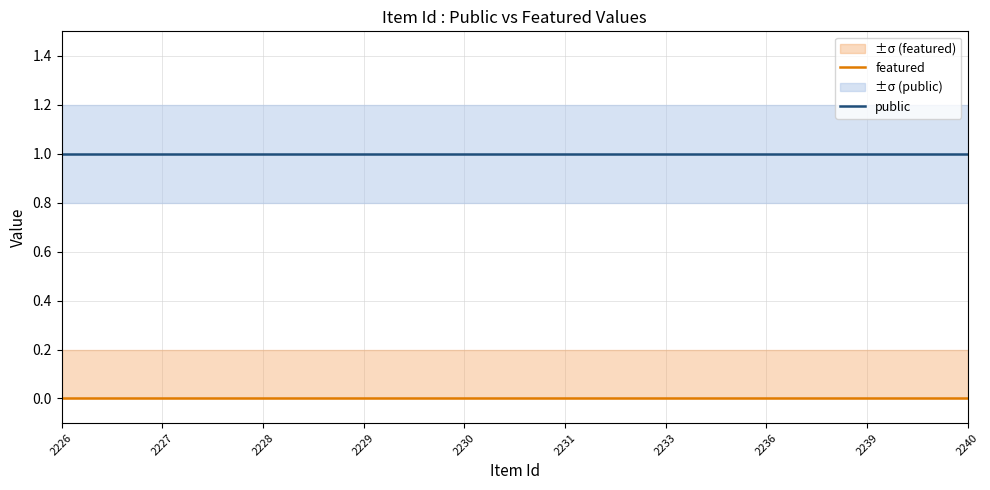

Which series has the largest total across all categories?

public